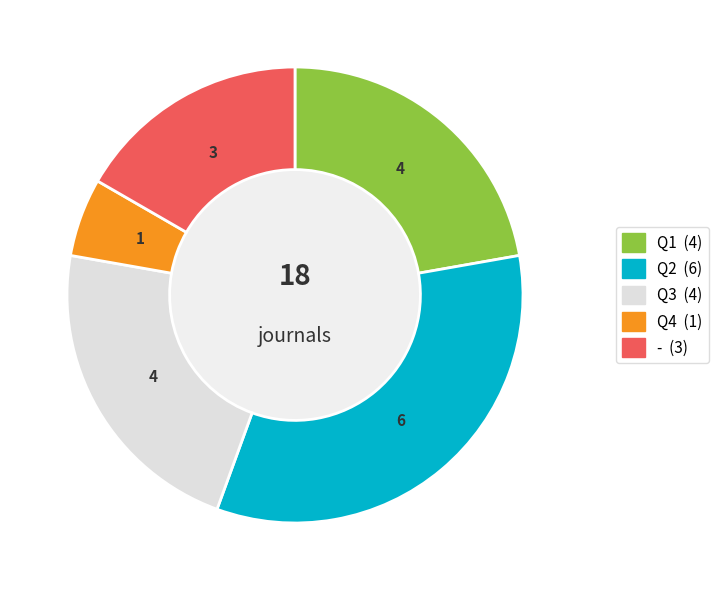

Which category has the biggest portion of the pie?

Q2